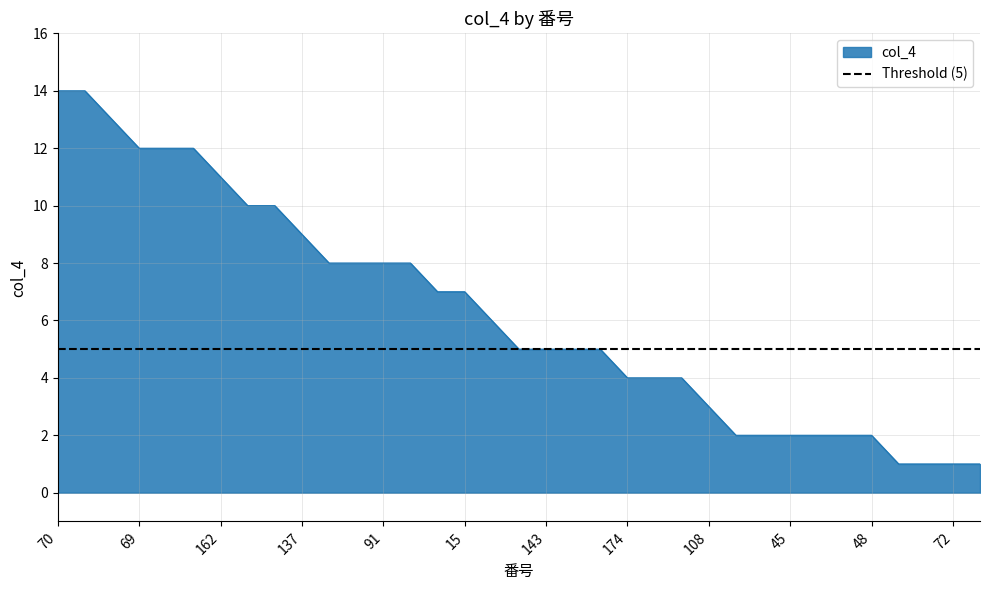

List the labels in order of value, smallest first.

2, 85, 72, 106, 12, 144, 45, 61, 130, 48, 108, 174, 95, 121, 103, 143, 125, 43, 139, 73, 15, 74, 80, 91, 98, 137, 89, 133, 162, 69, 122, 107, 10, 70, 51